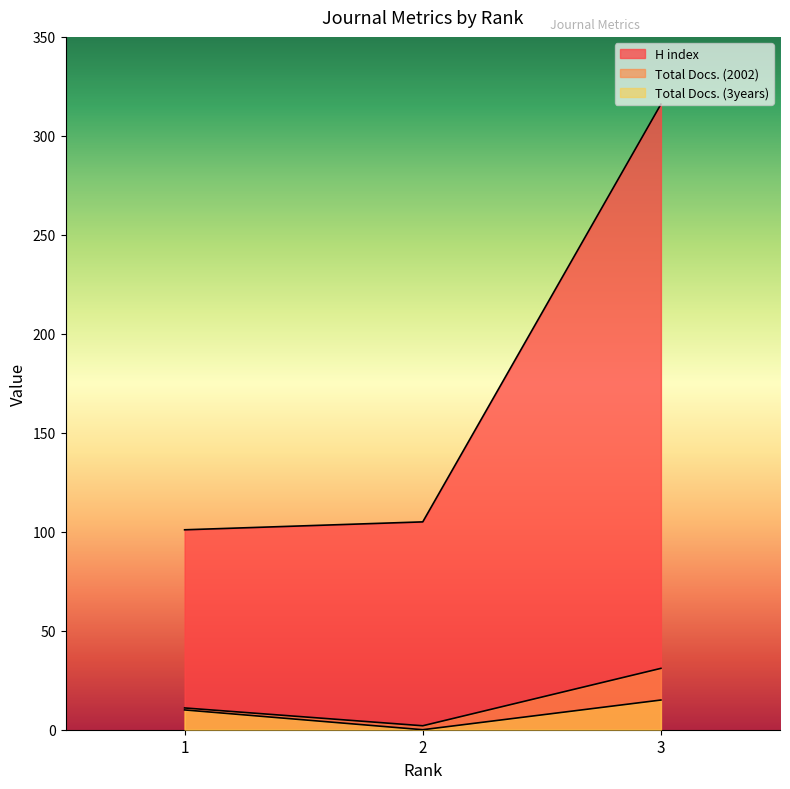

How many values in the Total Docs. (2002) series exceed 11?

1